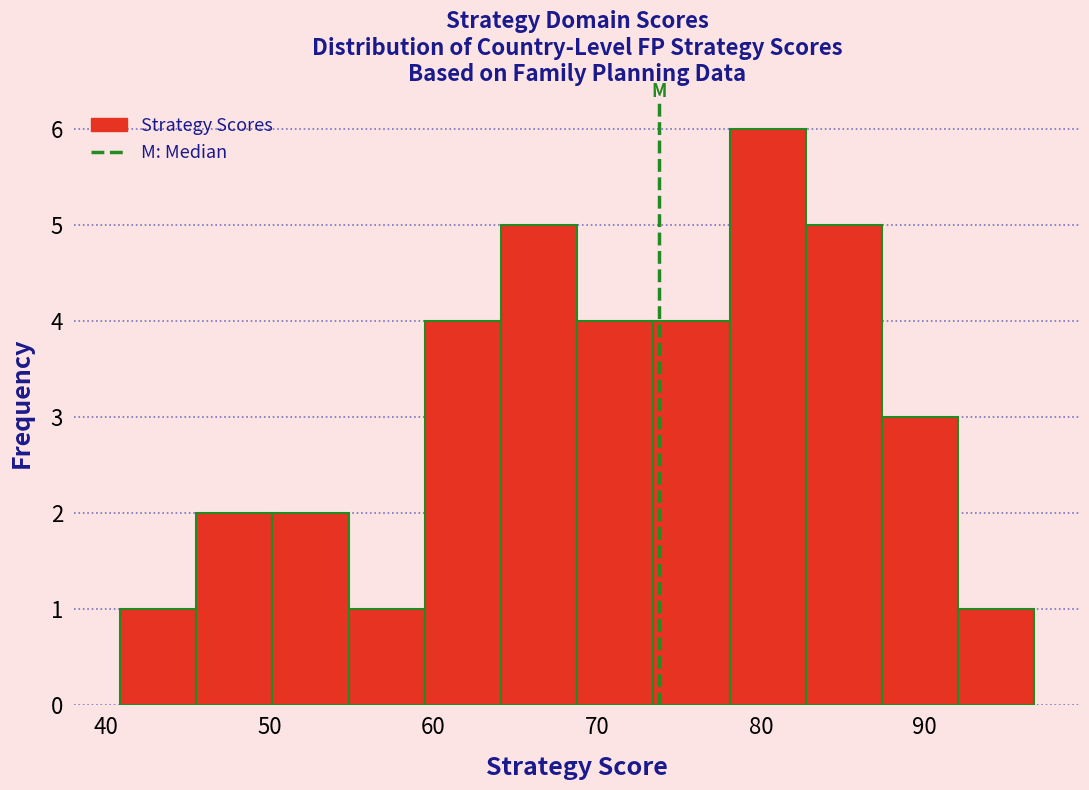

Reading left to right, list every bar in this chart as the range it spans on the x-axis followed by its height. Neither the bar edges nor the heights are printed on the chart, so give them approximately, as read against the axes.

41 to 46: 1
46 to 50: 2
50 to 55: 2
55 to 59: 1
59 to 64: 4
64 to 69: 5
69 to 73: 4
73 to 78: 4
78 to 83: 6
83 to 87: 5
87 to 92: 3
92 to 97: 1